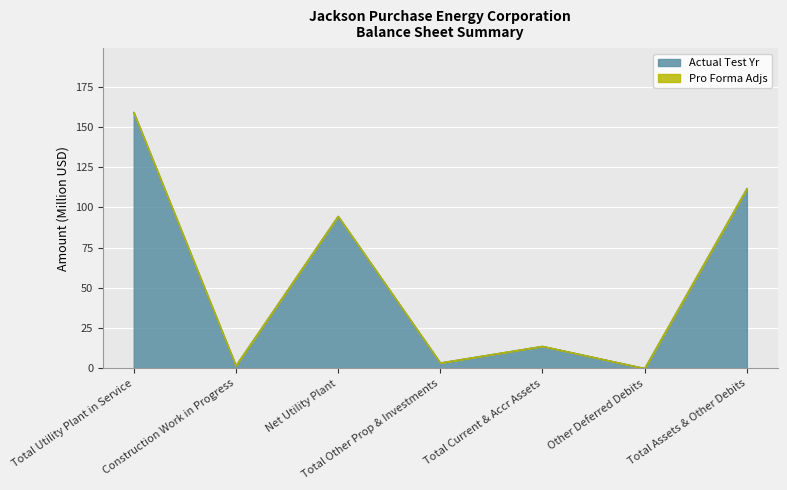

Reading left to right, transcribe all the data shown in this chart.

Total Utility Plant in Service=159.1	Construction Work in Progress=1.7	Net Utility Plant=94.5	Total Other Prop & Investments=3.4	Total Current & Accr Assets=13.8	Other Deferred Debits=0.0	Total Assets & Other Debits=111.7